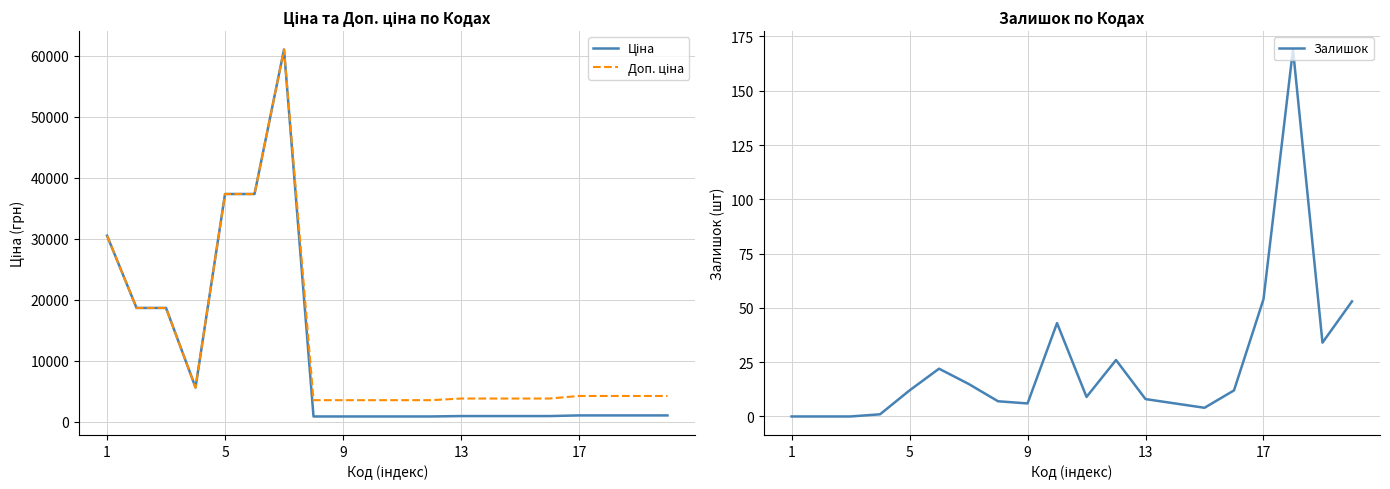

True or false: Доп. ціна and Залишок intersect in this chart.

False